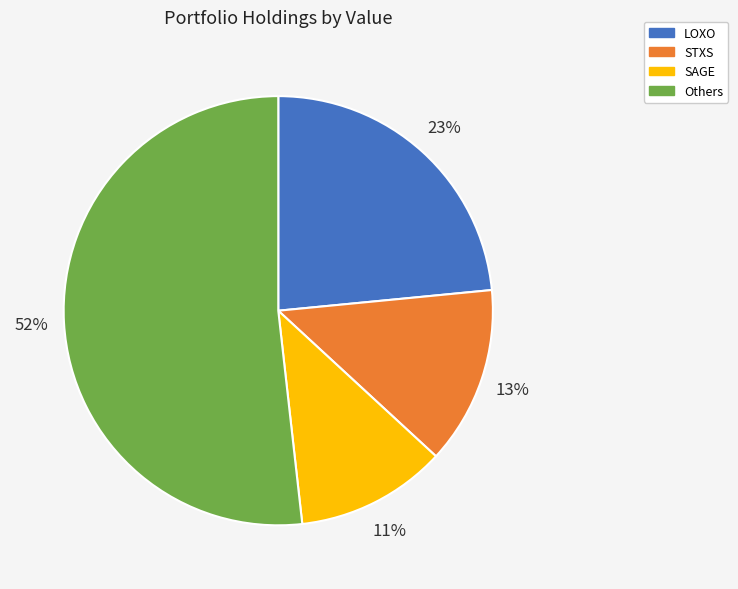

Is the sum of Others and SAGE greater than half?

Yes